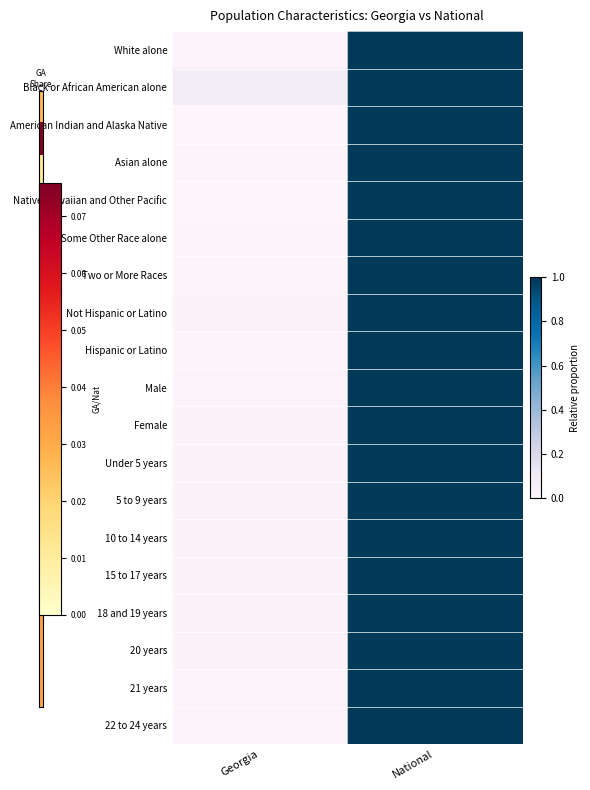

At how many categories does at least one series exceed 0?

2